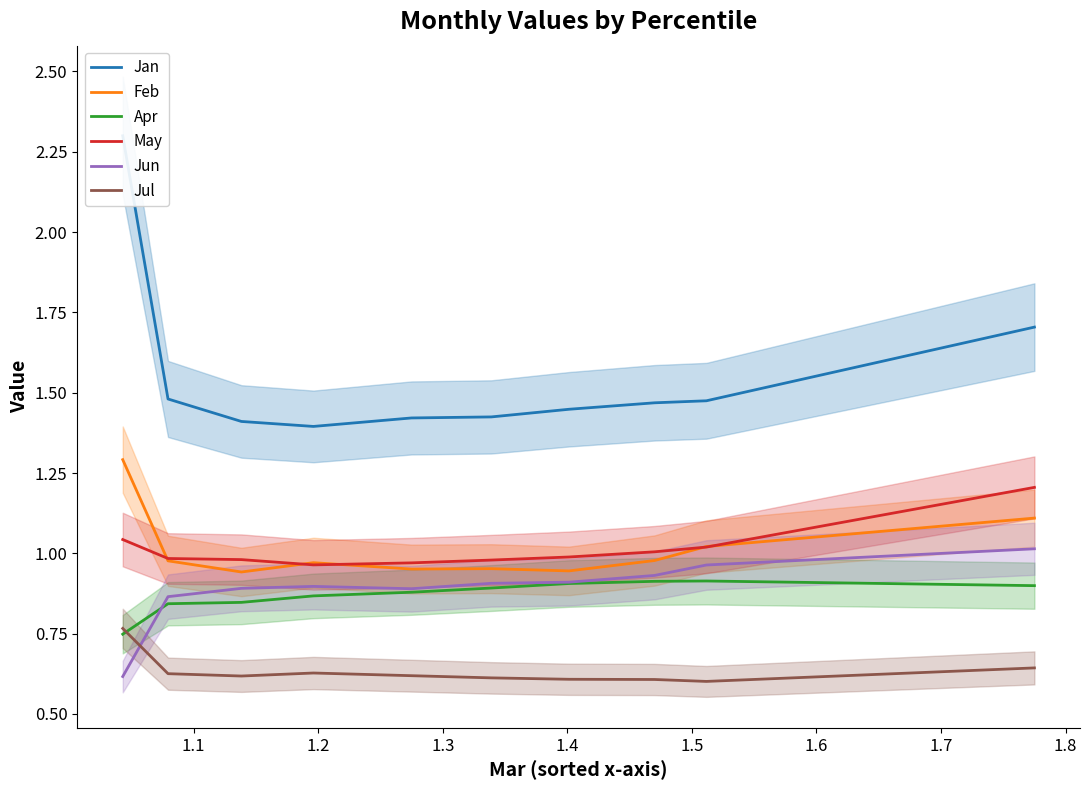

What is the maximum value for Feb?

1.3